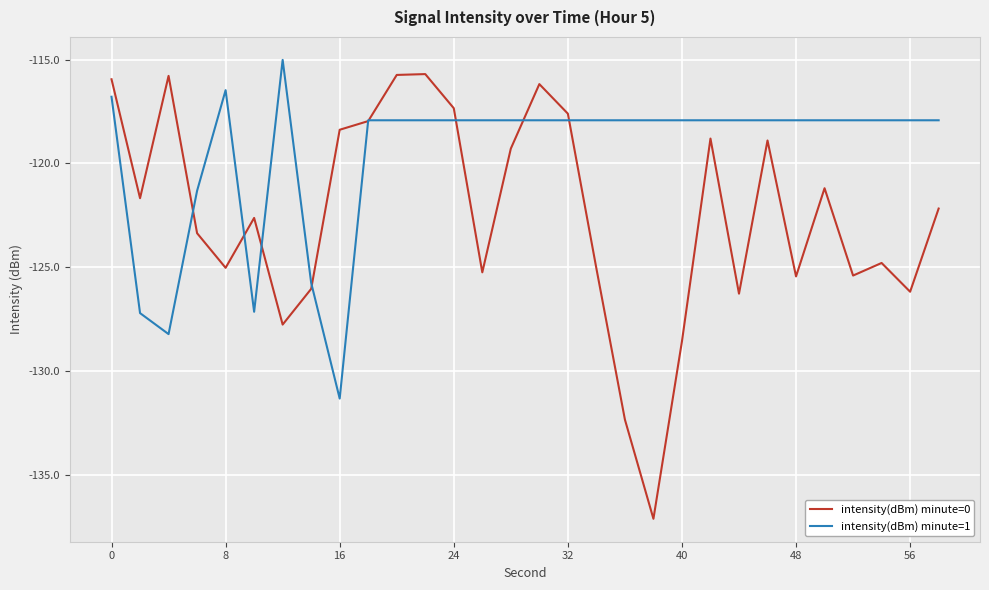

Which series has the widest spread of values?

intensity(dBm) minute=0